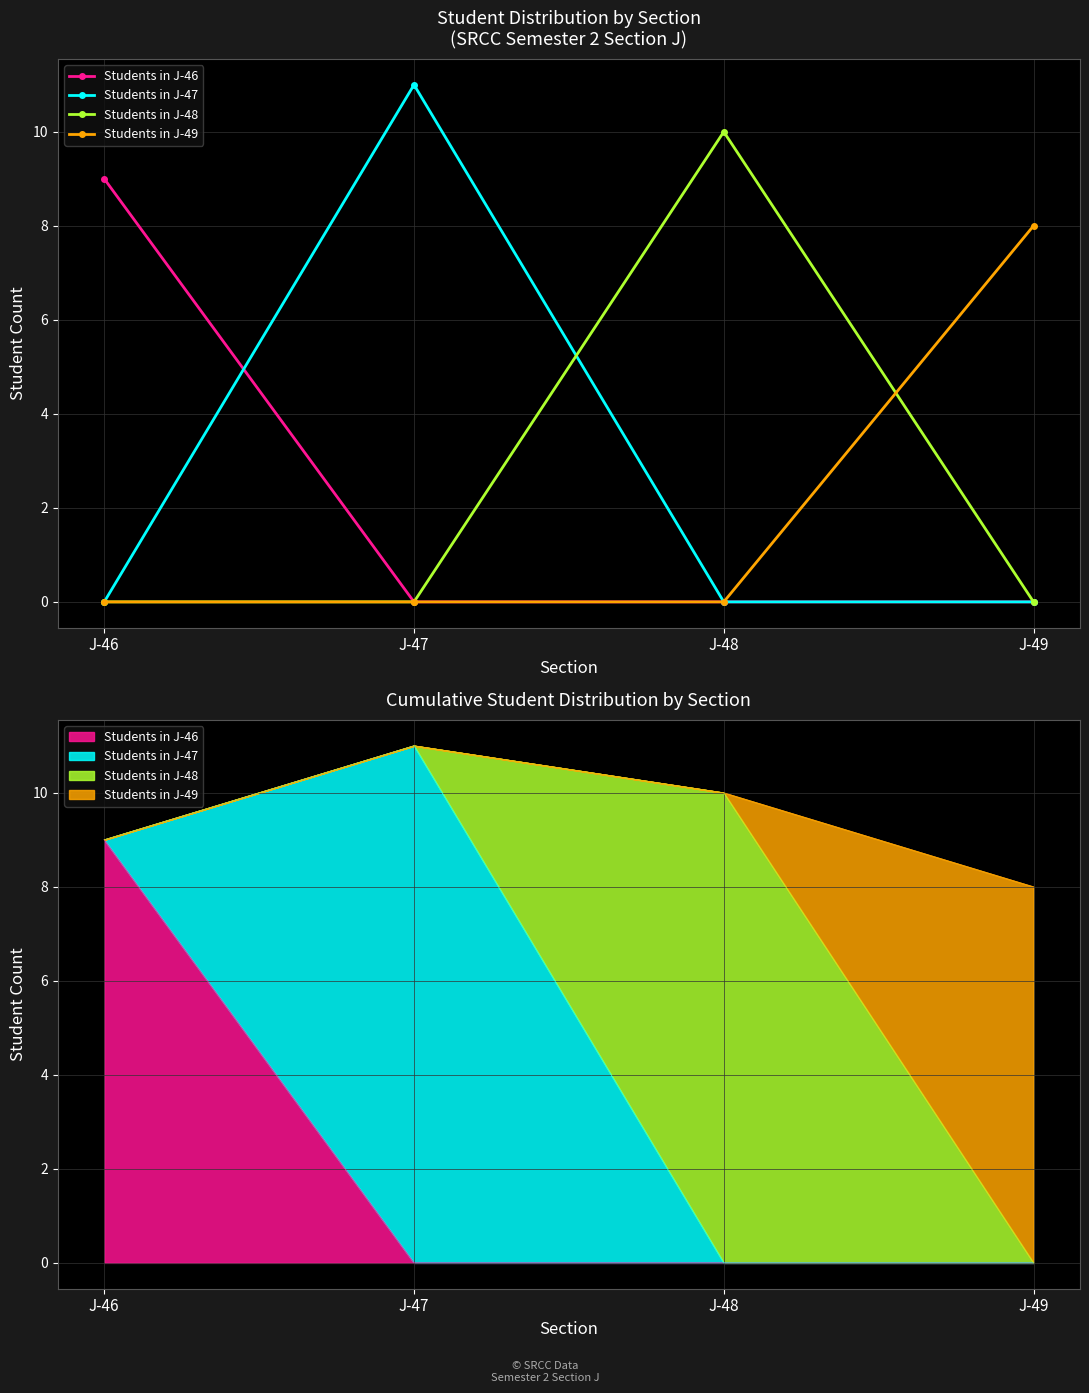

Which series has the widest spread of values?

Students in J-47